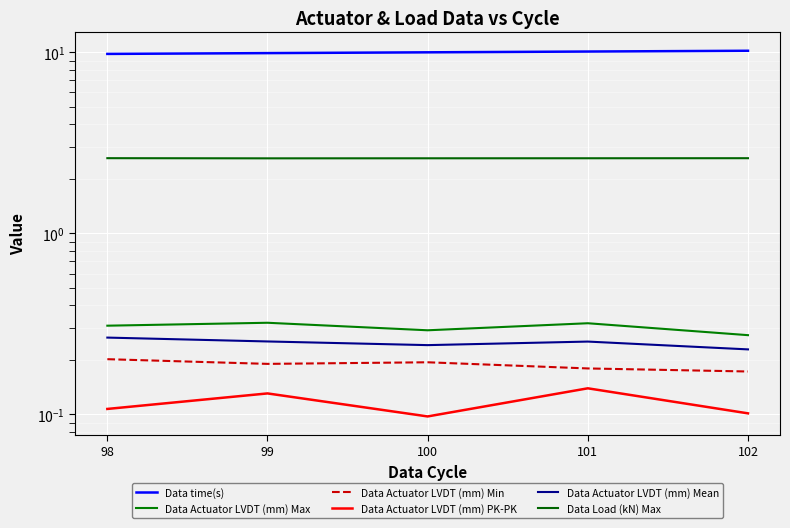

How many lines are shown in the chart?

6